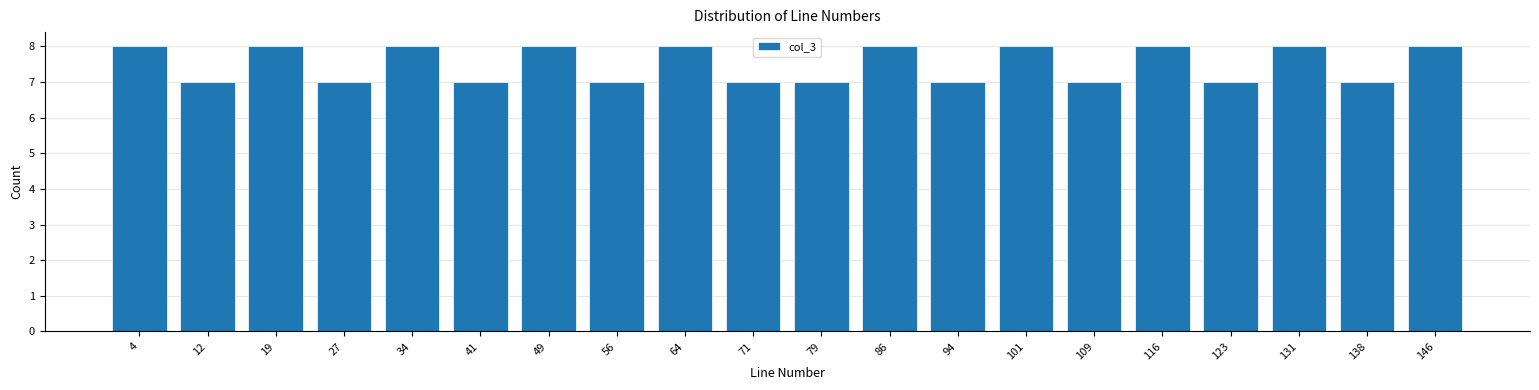

Reading left to right, extract all data points from this chart.

4=8	12=7	19=8	27=7	34=8	41=7	49=8	56=7	64=8	71=7	79=7	86=8	94=7	101=8	109=7	116=8	123=7	131=8	138=7	146=8